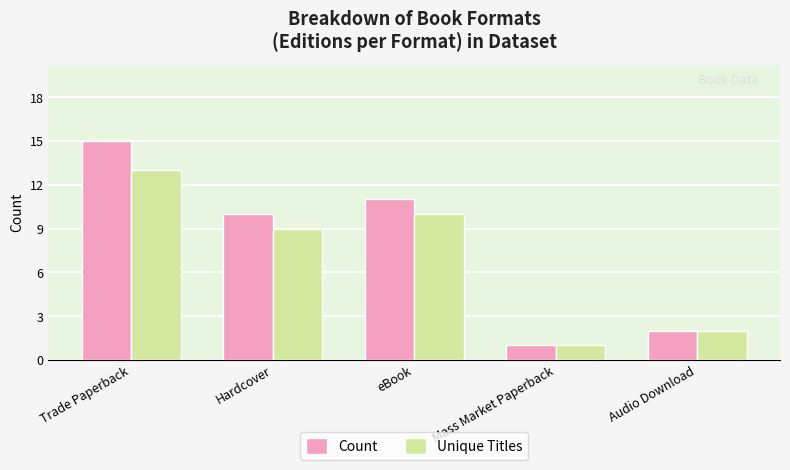

At which category is the sum across all series the highest?

Trade Paperback